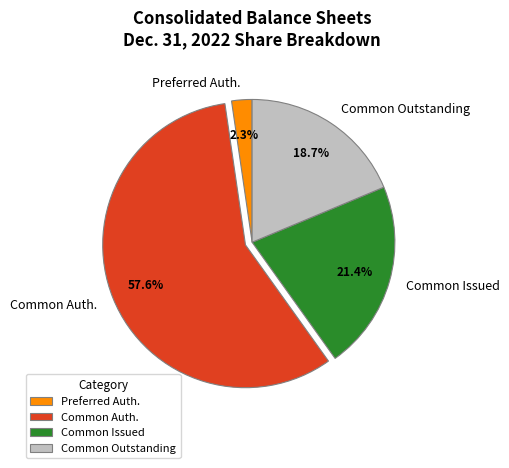

What portion of the pie excludes Common Auth.?

42.4%